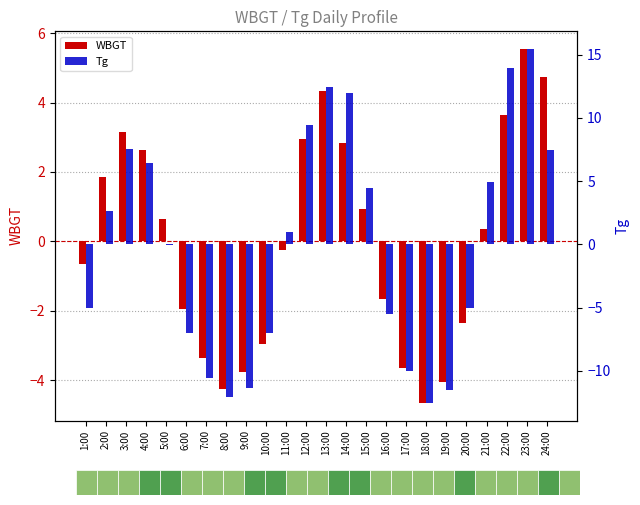

Read the Tg value at 8:00.

-12.0